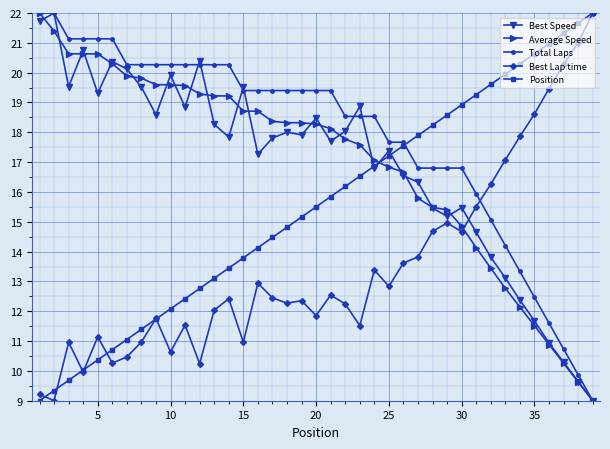

How many lines are shown in the chart?

5